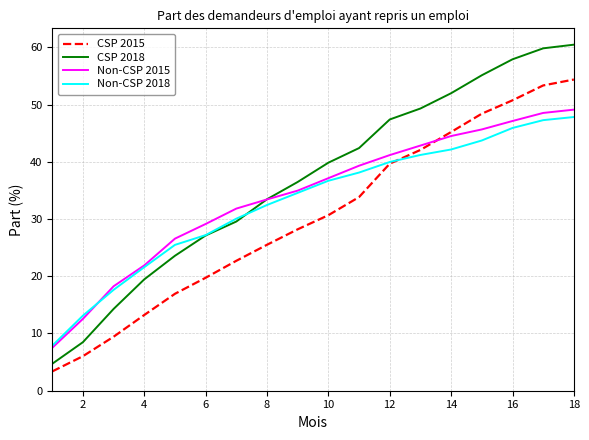

True or false: CSP 2015 and CSP 2018 cross at least once.

False